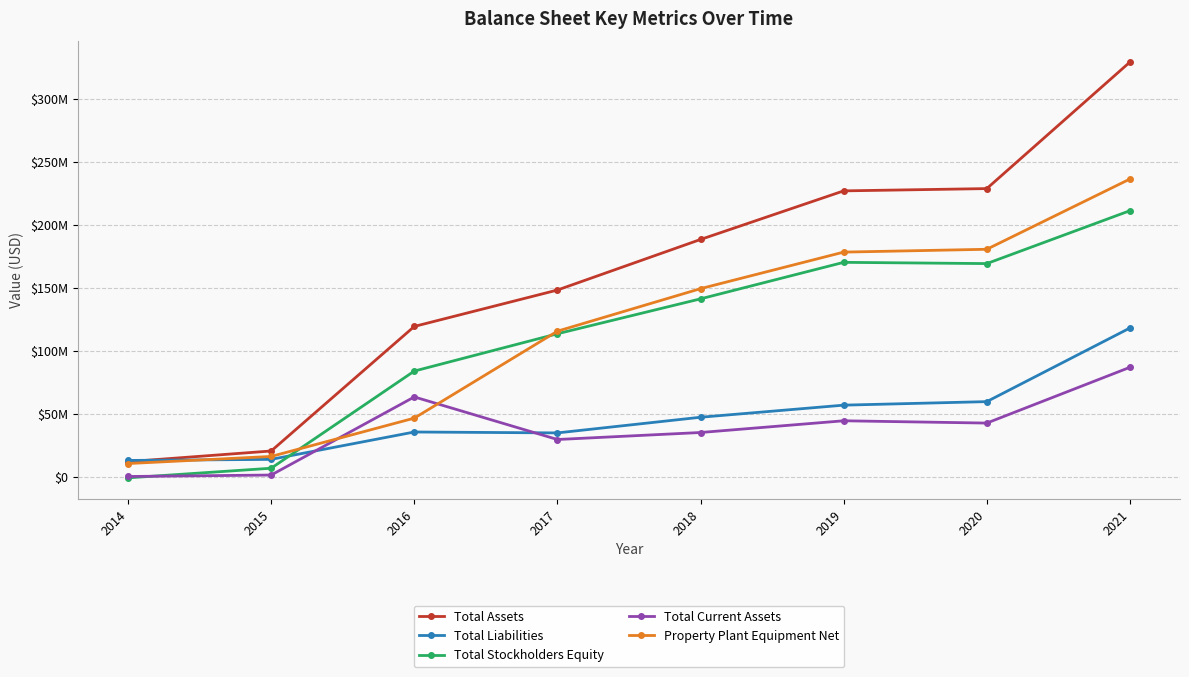

Which series has the widest spread of values?

Total Assets